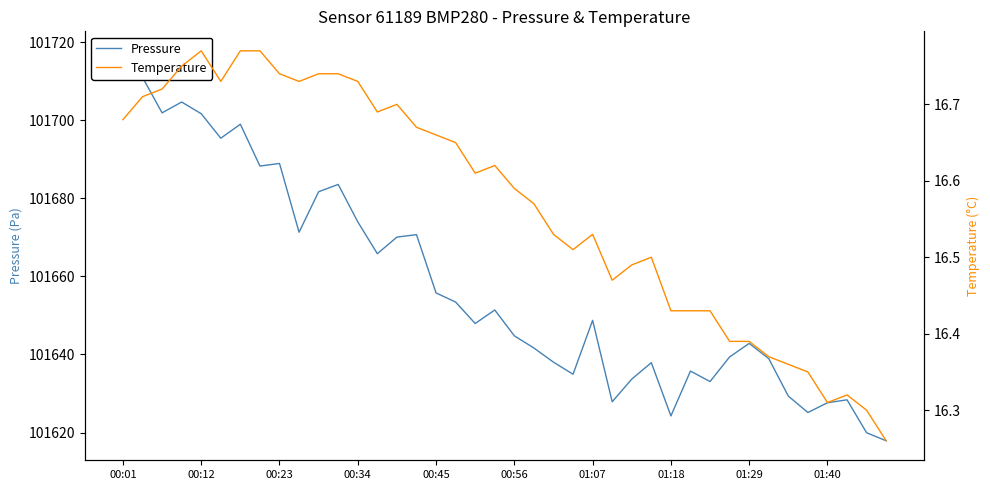

Which series has the largest total across all categories?

Pressure